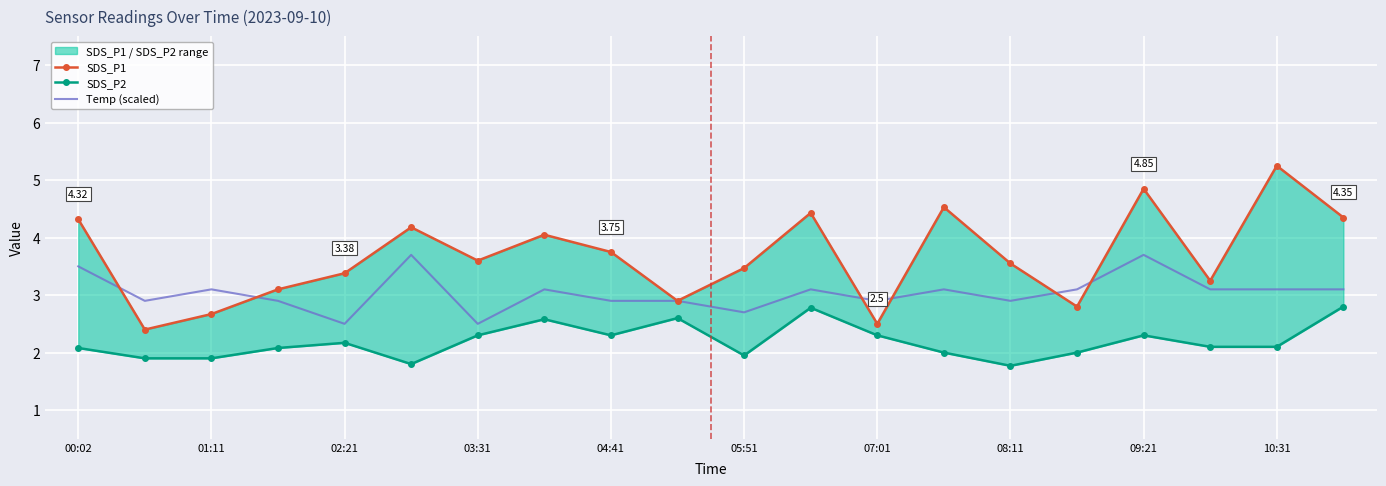

Reading left to right, list all the values displayed in this chart.

SDS_P1: 4.3	2.4	2.7	3.1	3.4	4.2	3.6	4.0	3.8	2.9	3.5	4.4	2.5	4.5	3.5	2.8	4.8	3.2	5.2	4.3
SDS_P2: 2.1	1.9	1.9	2.1	2.2	1.8	2.3	2.6	2.3	2.6	1.9	2.8	2.3	2.0	1.8	2.0	2.3	2.1	2.1	2.8
Temp (scaled): 3.5	2.9	3.1	2.9	2.5	3.7	2.5	3.1	2.9	2.9	2.7	3.1	2.9	3.1	2.9	3.1	3.7	3.1	3.1	3.1